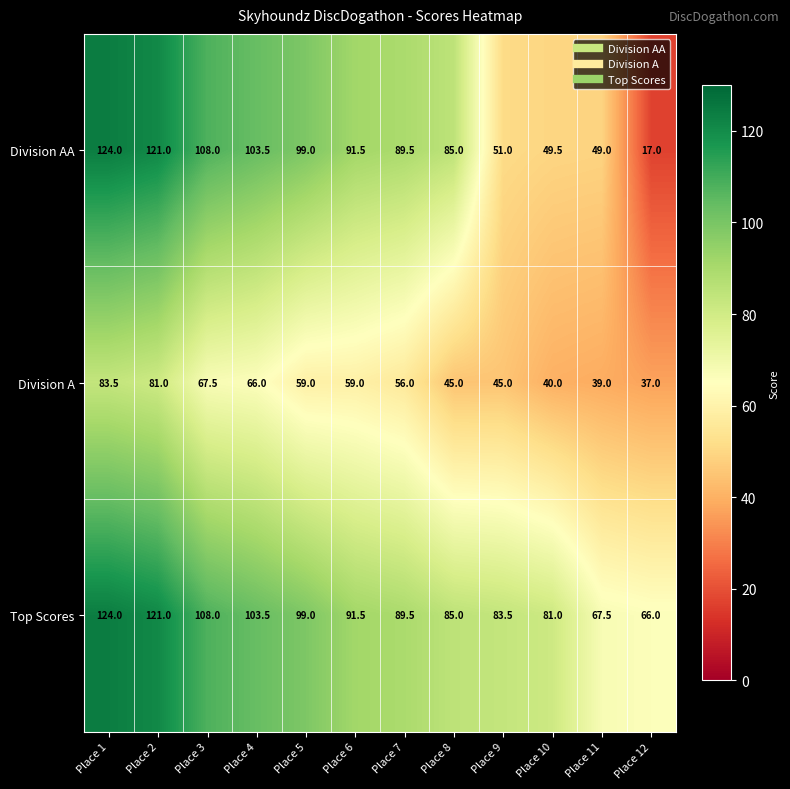

What is the minimum value for Division A?

37.0